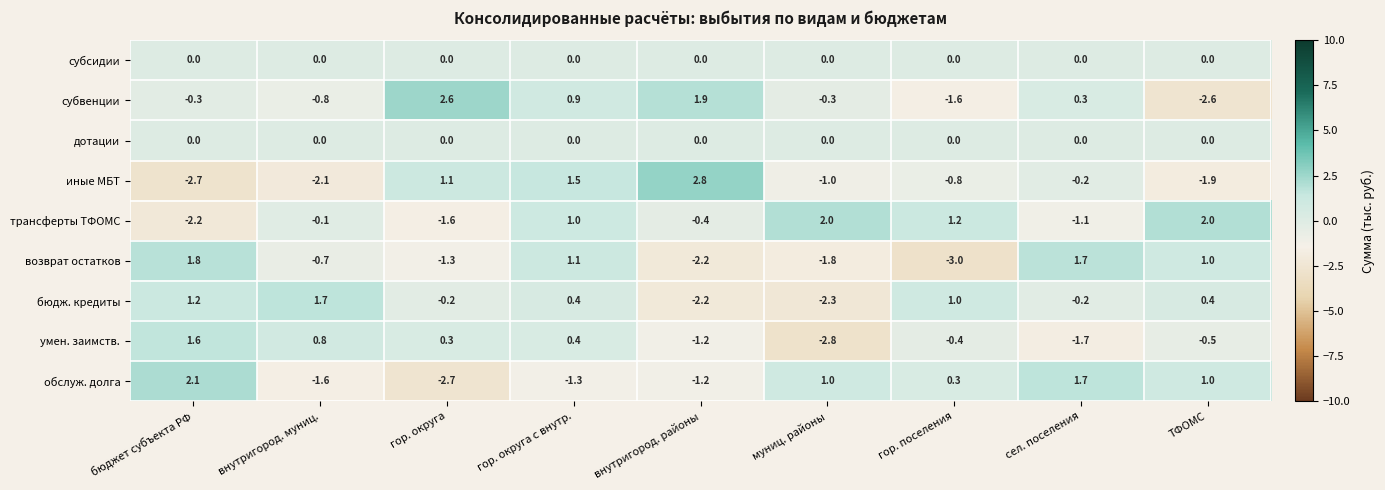

Which series has the largest total across all categories?

трансферты ТФОМС